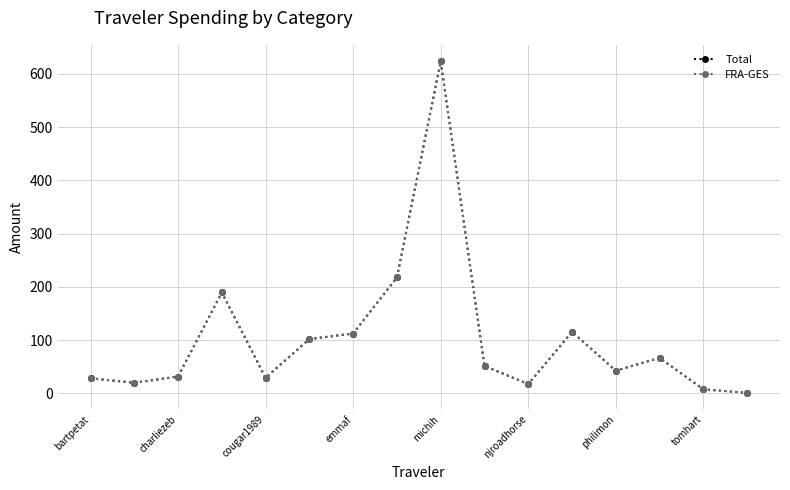

Is this an area chart (filled region under the line)?

No